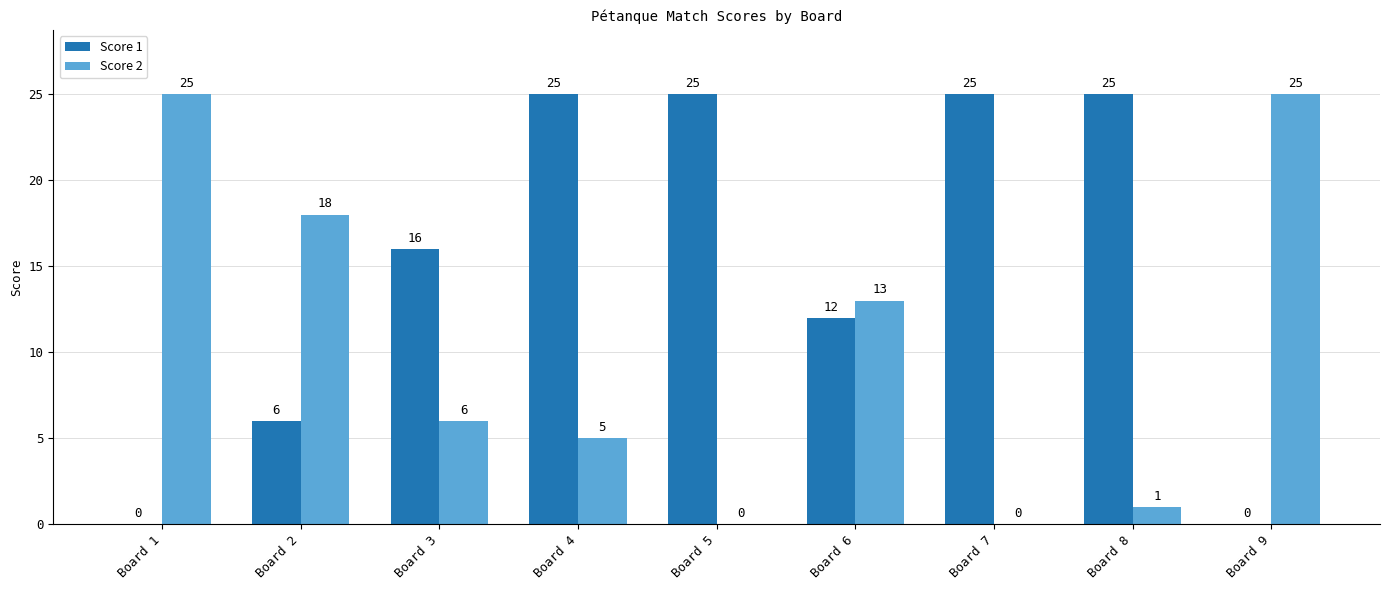

What is the greatest value displayed?

25